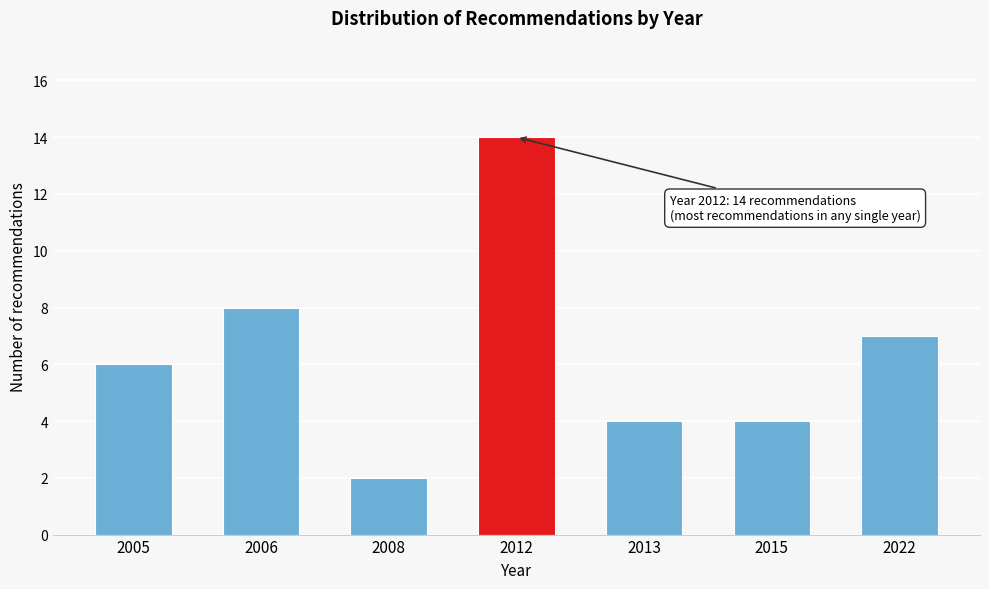

Reading left to right, extract all data points from this chart.

2005=6	2006=8	2008=2	2012=14	2013=4	2015=4	2022=7